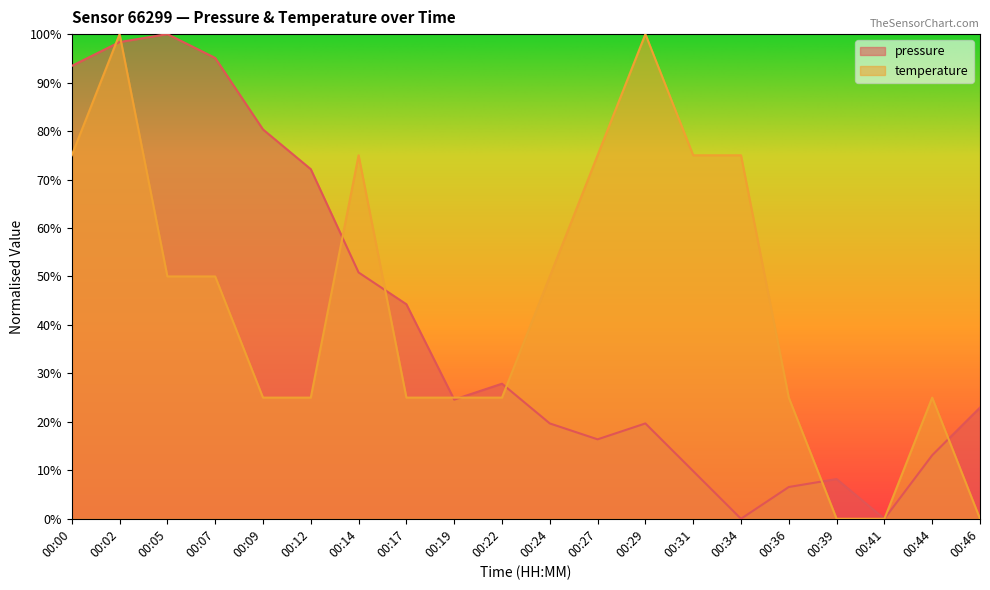

At which category is the sum across all series the highest?

00:02